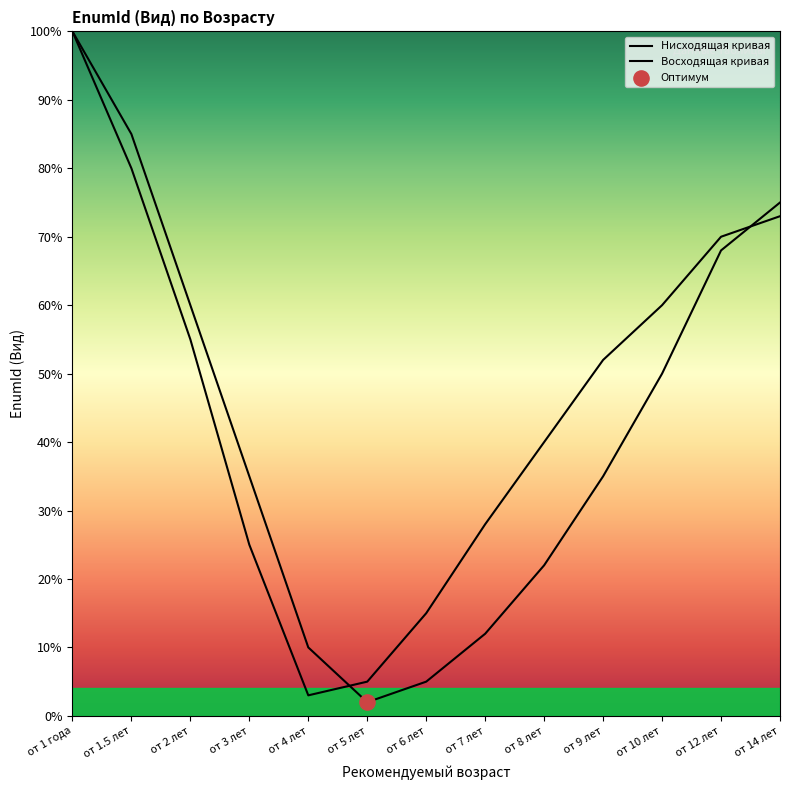

What are all the series names shown in the legend?

Нисходящая кривая, Восходящая кривая